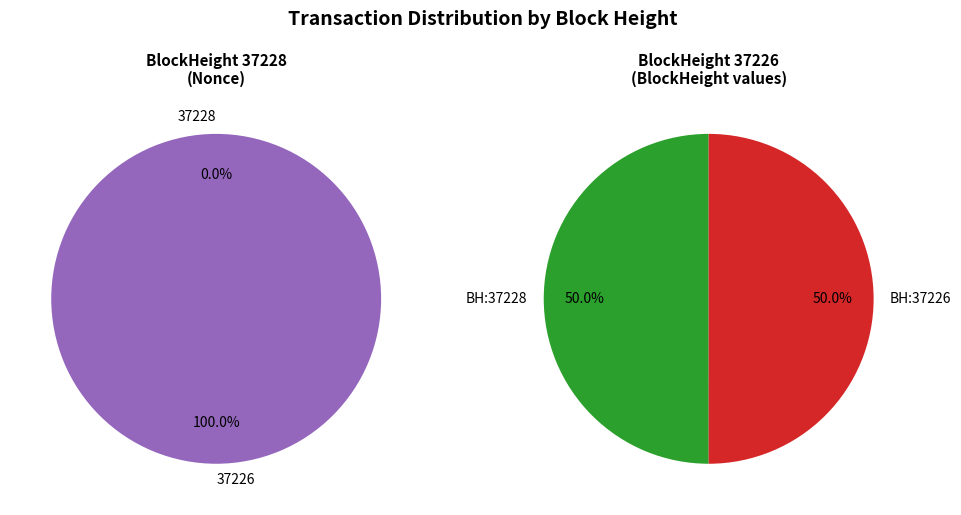

To the nearest percent, what is the combined percentage of 37228 and 37226?

100%